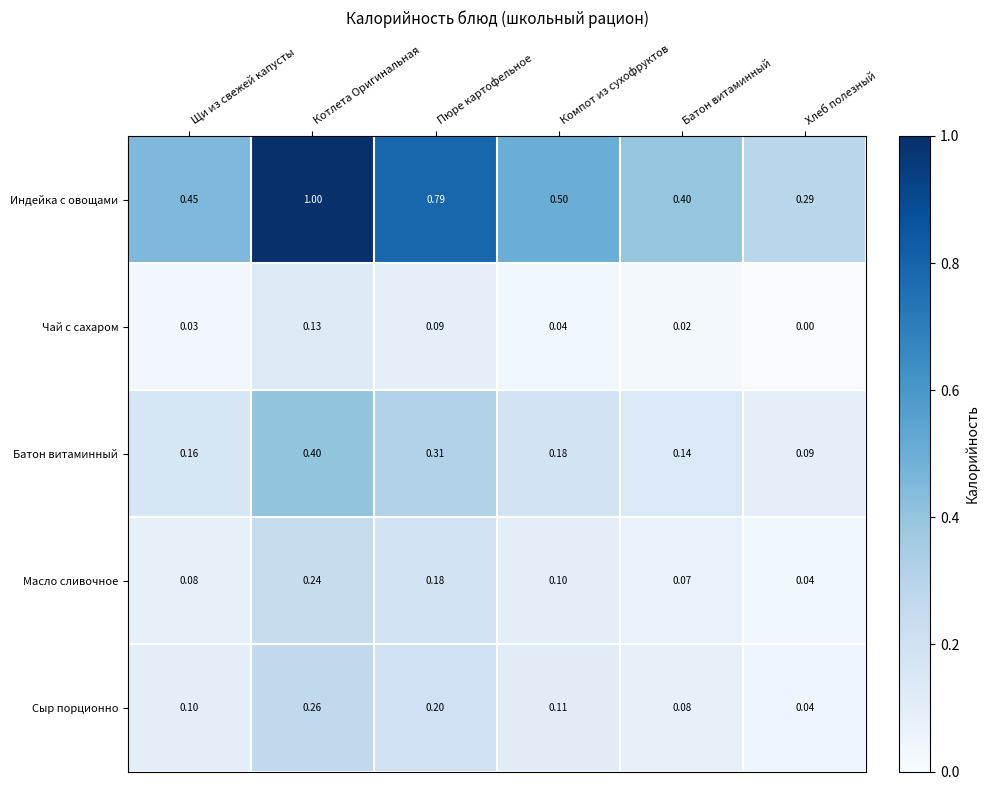

Rank the series by their maximum value, from highest to lowest.

Индейка с овощами, Батон витаминный, Сыр порционно, Масло сливочное, Чай с сахаром